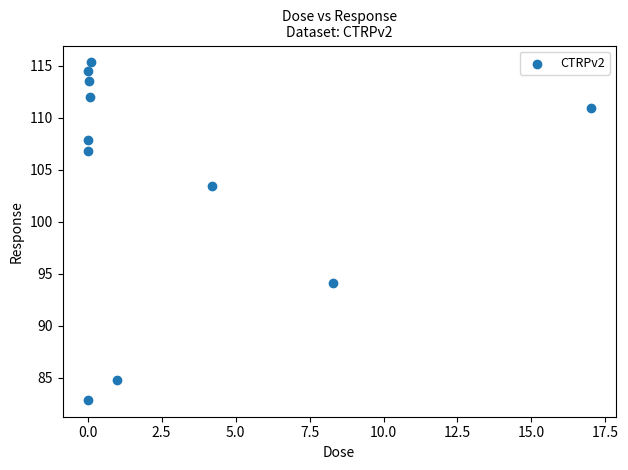

What Y value in the scatter plot is closest to 99?

103.4